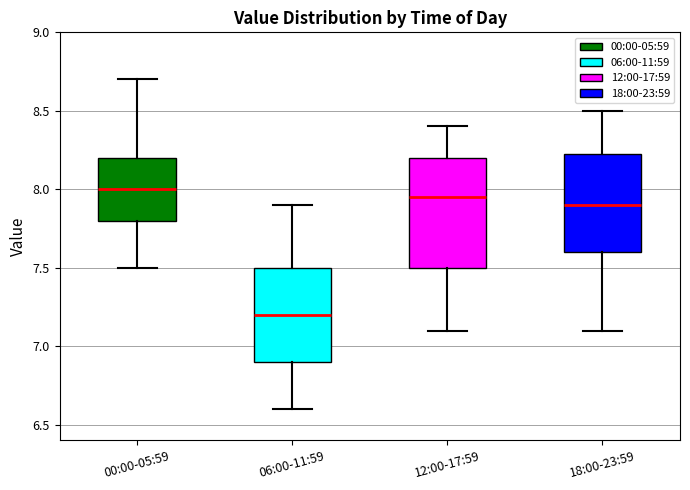

Comparing the boxes themselves (not the whiskers), which one is the tallest?

12:00-17:59